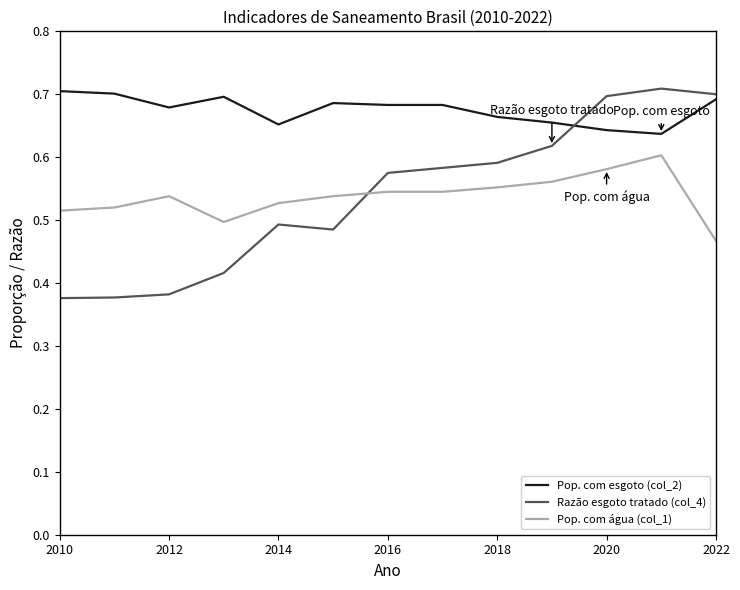

What is the difference between the maximum and minimum values in the Razão esgoto tratado (col_4) series?

0.3